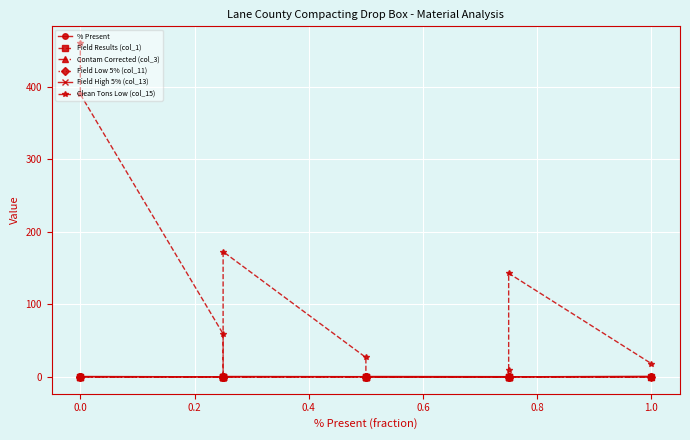

True or false: Field Low 5% (col_11) and Field Results (col_1) cross at least once.

False